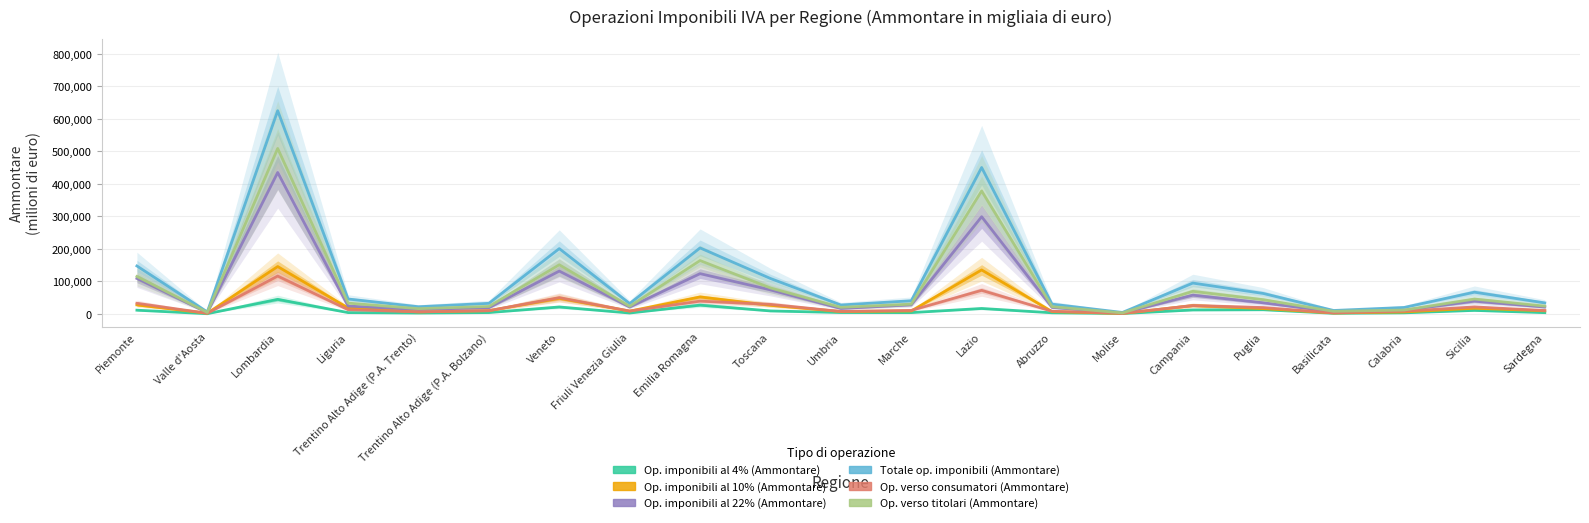

What are all the series names shown in the legend?

Op. imponibili al 4% (Ammontare), Op. imponibili al 10% (Ammontare), Op. imponibili al 22% (Ammontare), Totale op. imponibili (Ammontare), Op. verso consumatori (Ammontare), Op. verso titolari (Ammontare)